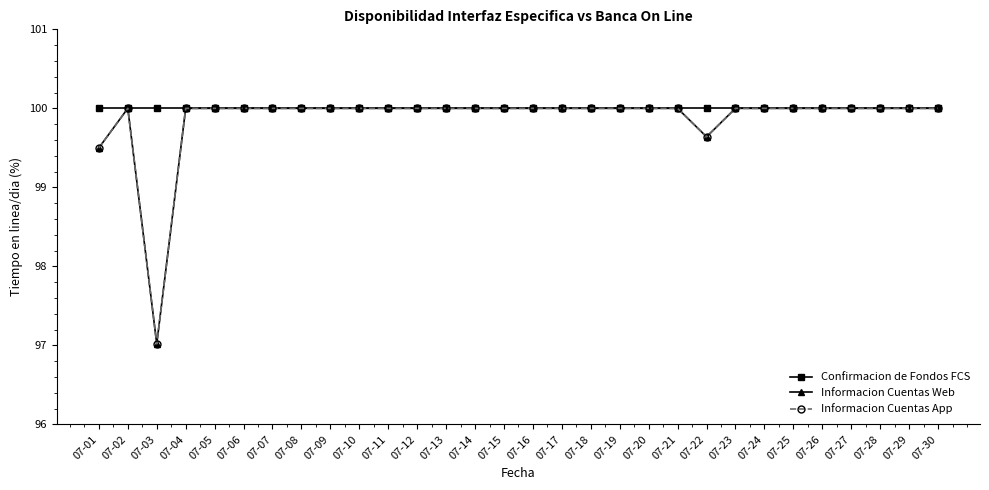

Reading right to left, transcribe all the data shown in this chart.

Confirmacion de Fondos FCS: 100.0	100.0	100.0	100.0	100.0	100.0	100.0	100.0	100.0	100.0	100.0	100.0	100.0	100.0	100.0	100.0	100.0	100.0	100.0	100.0	100.0	100.0	100.0	100.0	100.0	100.0	100.0	100.0	100.0	100.0
Informacion Cuentas Web: 100.0	100.0	100.0	100.0	100.0	100.0	100.0	100.0	99.6	100.0	100.0	100.0	100.0	100.0	100.0	100.0	100.0	100.0	100.0	100.0	100.0	100.0	100.0	100.0	100.0	100.0	100.0	97.0	100.0	99.5
Informacion Cuentas App: 100.0	100.0	100.0	100.0	100.0	100.0	100.0	100.0	99.6	100.0	100.0	100.0	100.0	100.0	100.0	100.0	100.0	100.0	100.0	100.0	100.0	100.0	100.0	100.0	100.0	100.0	100.0	97.0	100.0	99.5